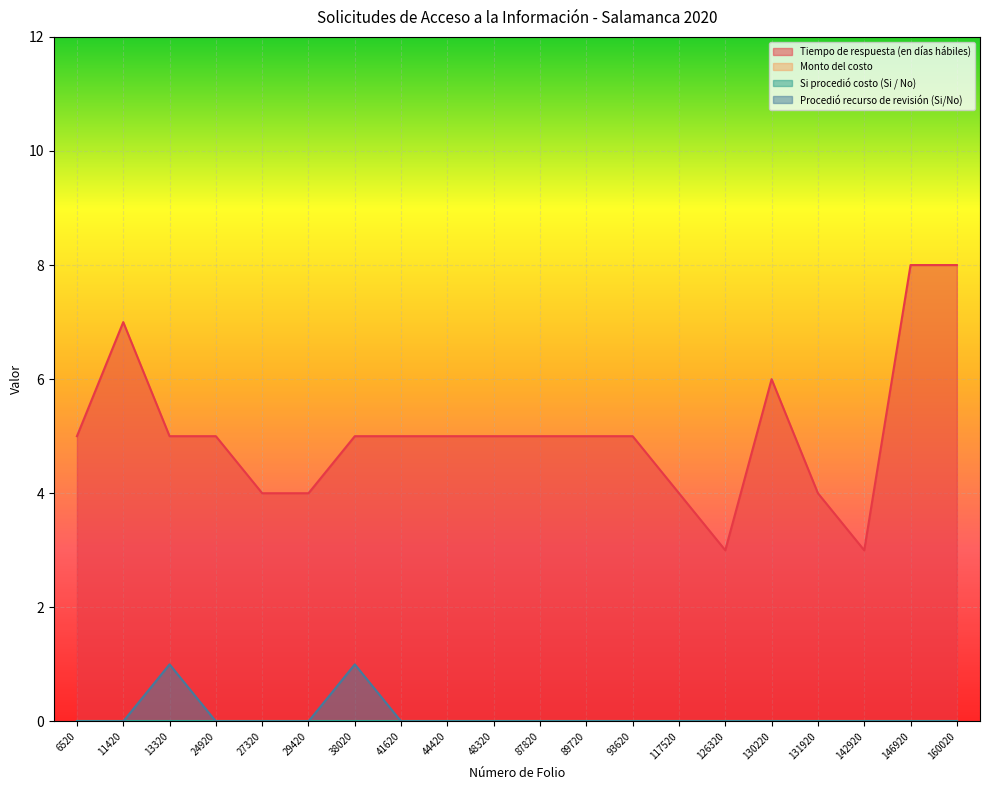

Does the chart display data point markers on the line(s)?

No